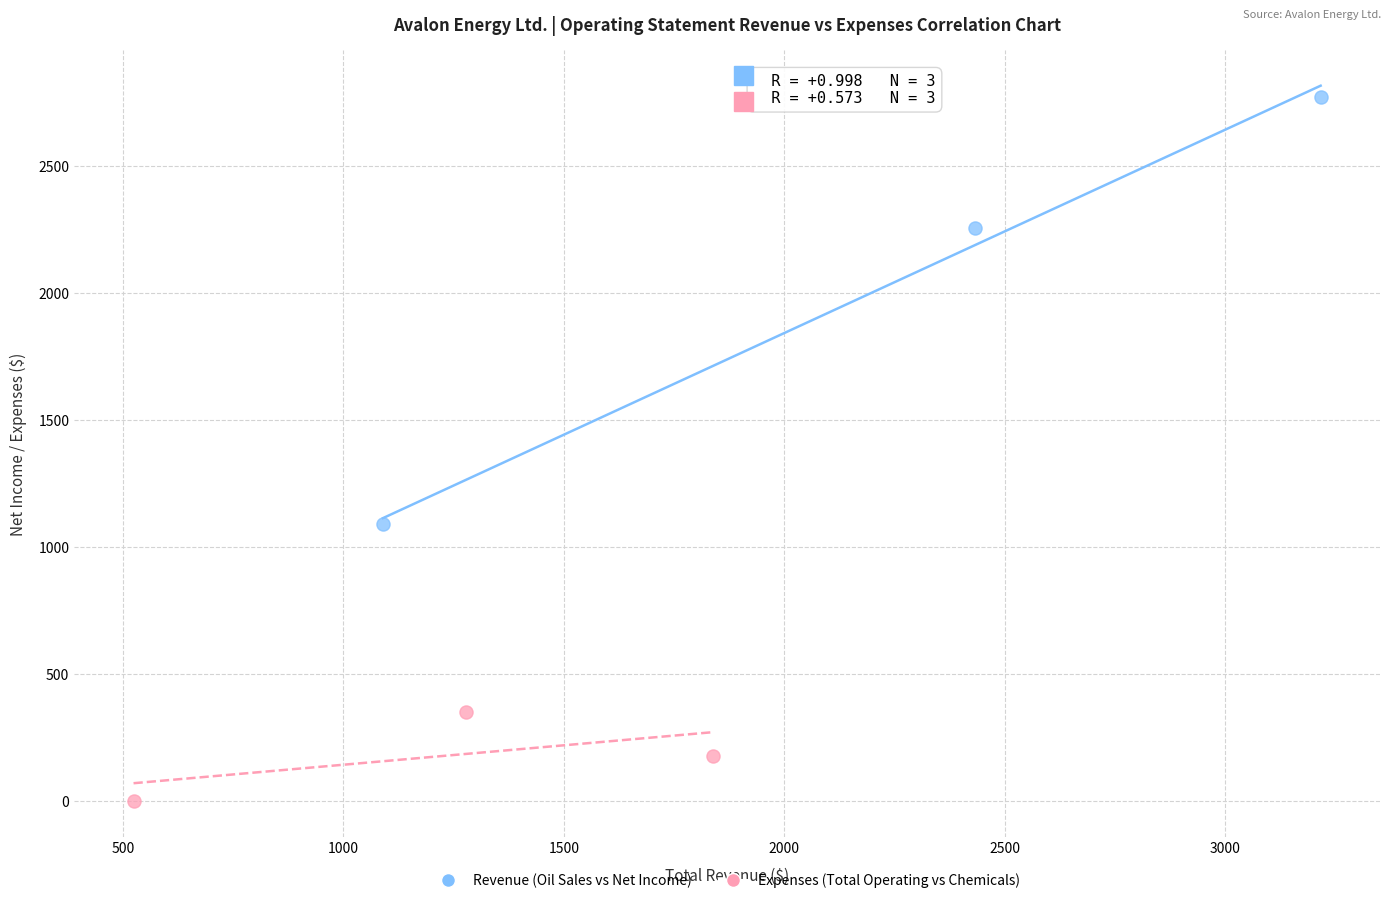

Which series has the largest Y range (max minus min)?

Revenue (Oil Sales vs Net Income)